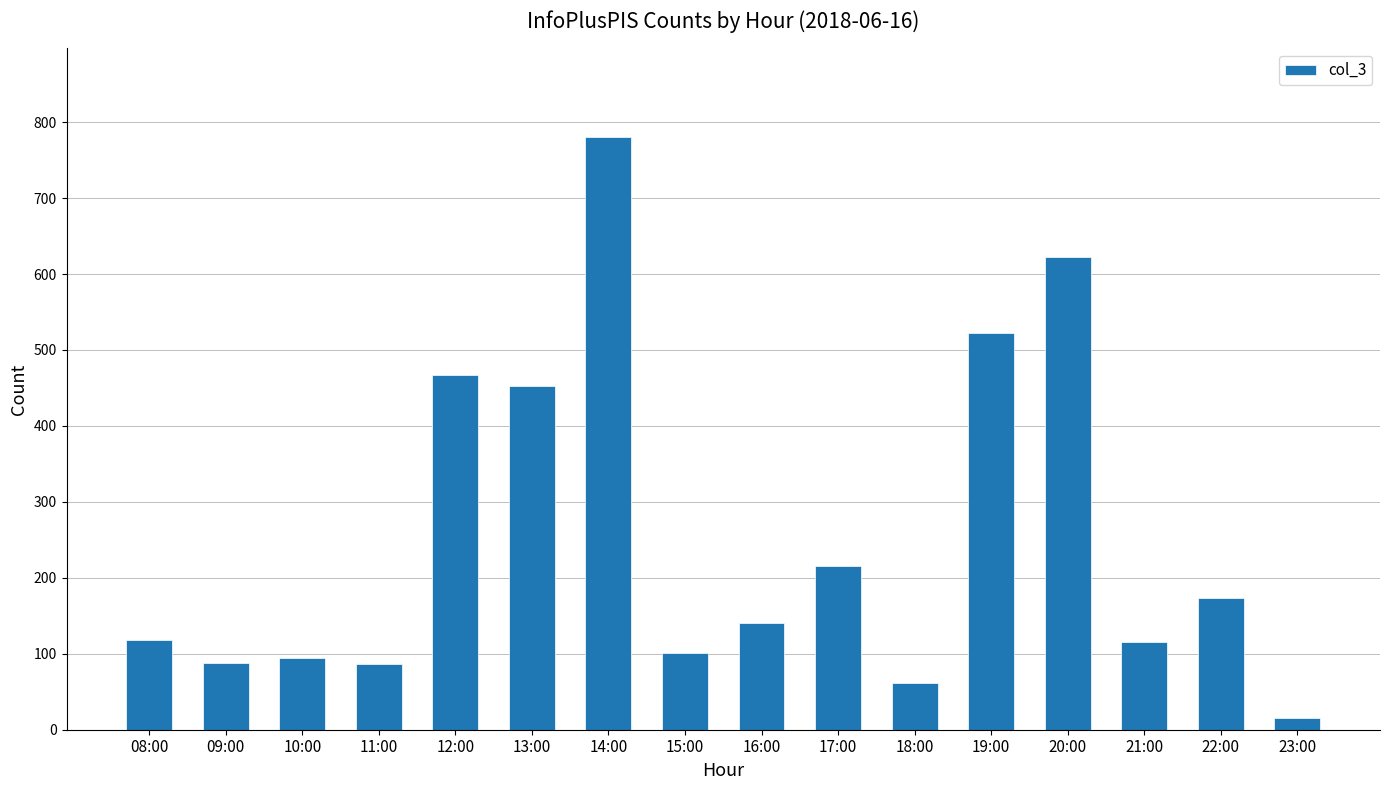

Which category has the lowest value across all series?

23:00